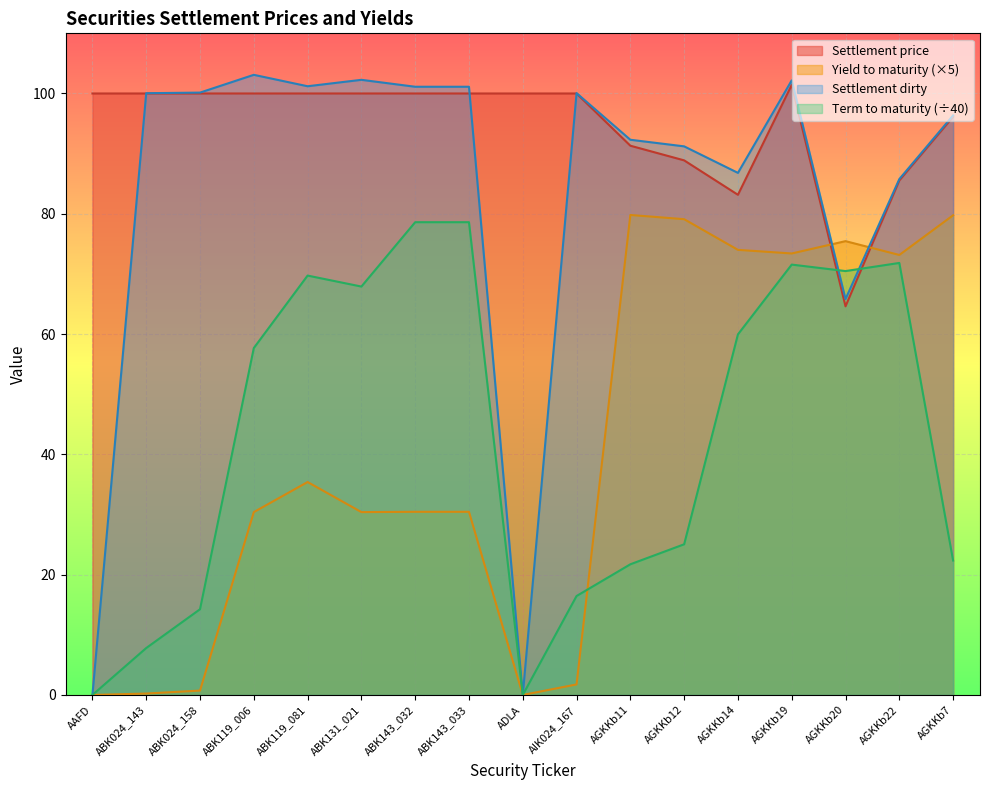

What is the sum of all Yield to maturity values?

694.5